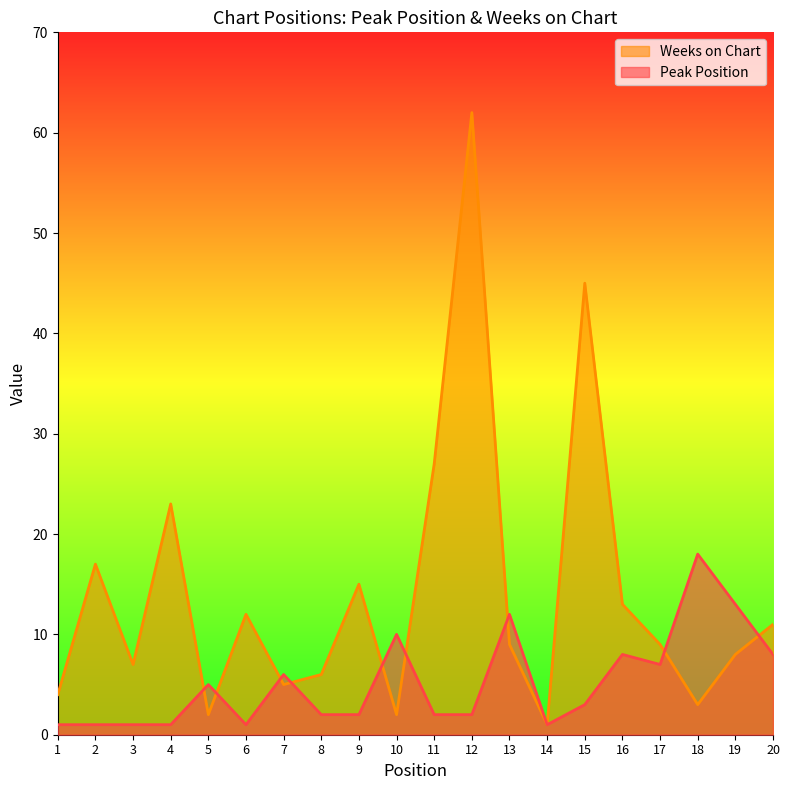

How many lines are shown in the chart?

2